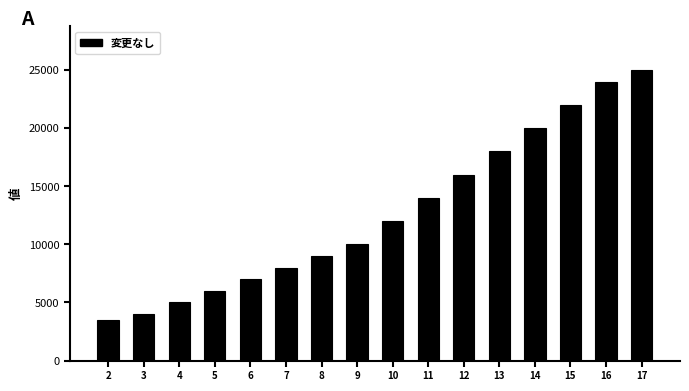

List the labels in order of value, largest first.

17, 16, 15, 14, 13, 12, 11, 10, 9, 8, 7, 6, 5, 4, 3, 2